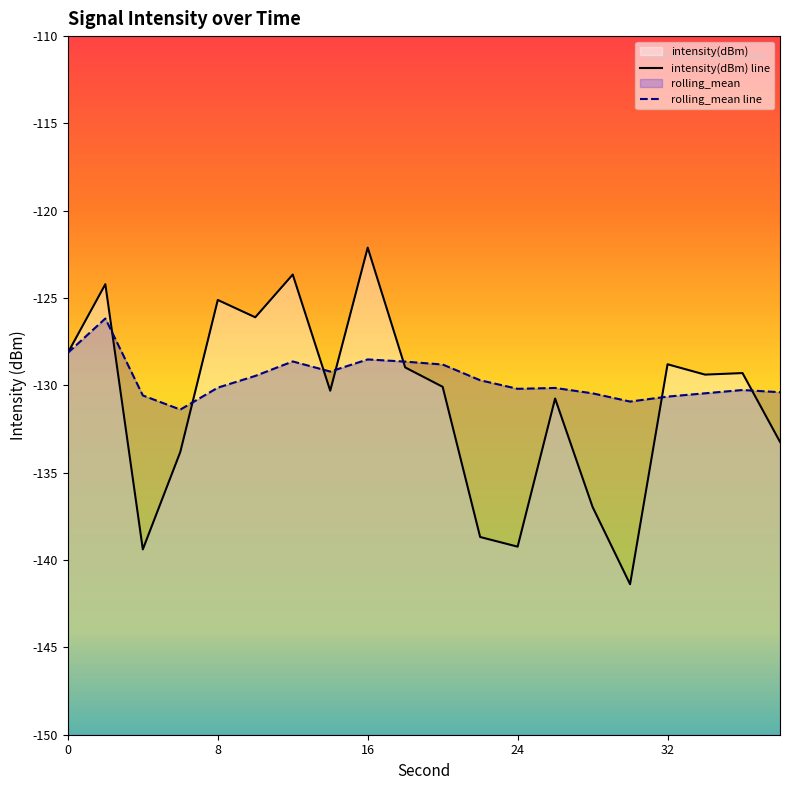

What are all the series names shown in the legend?

intensity(dBm), rolling_mean